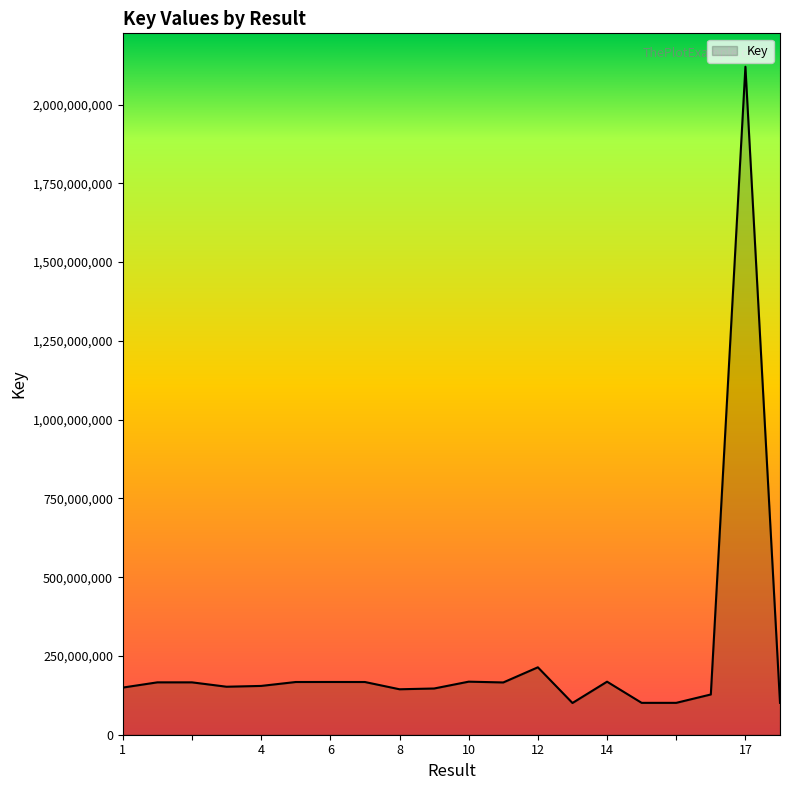

What is the average value?

247546756